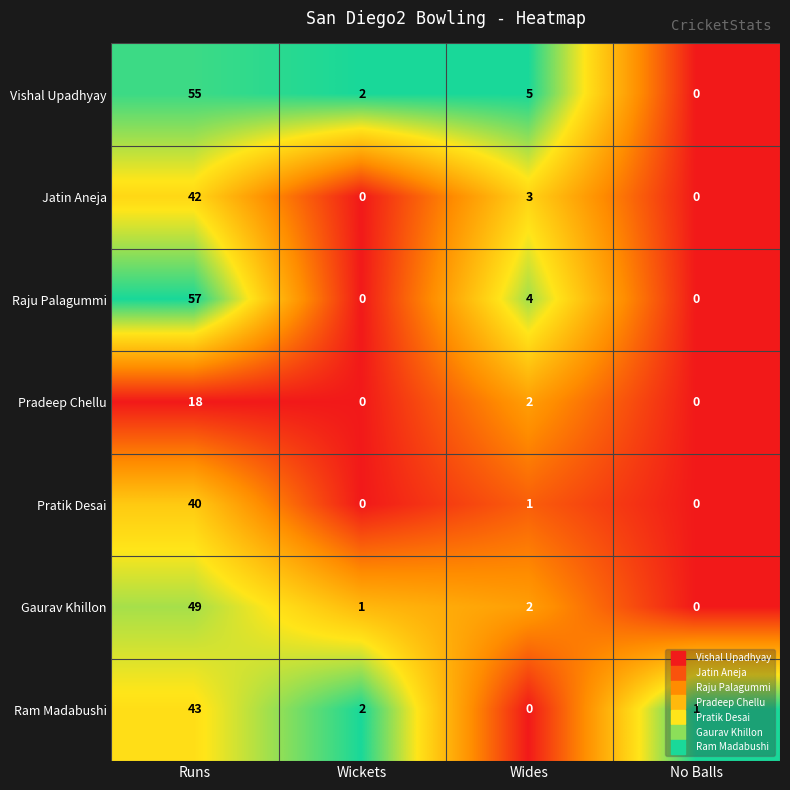

What is the highest value of the Gaurav Khillon series?

49